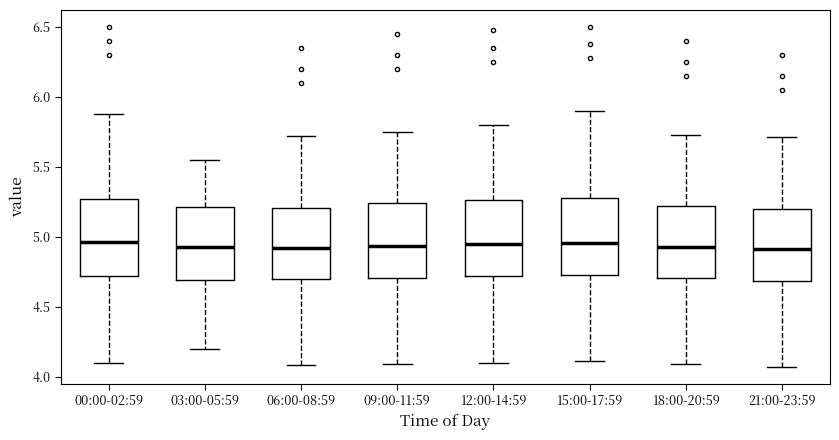

Where does the upper whisker of the box for 18:00-20:59 end on the y-axis? The values are not printed on the chart, so give them approximately, as read against the axis.

5.75